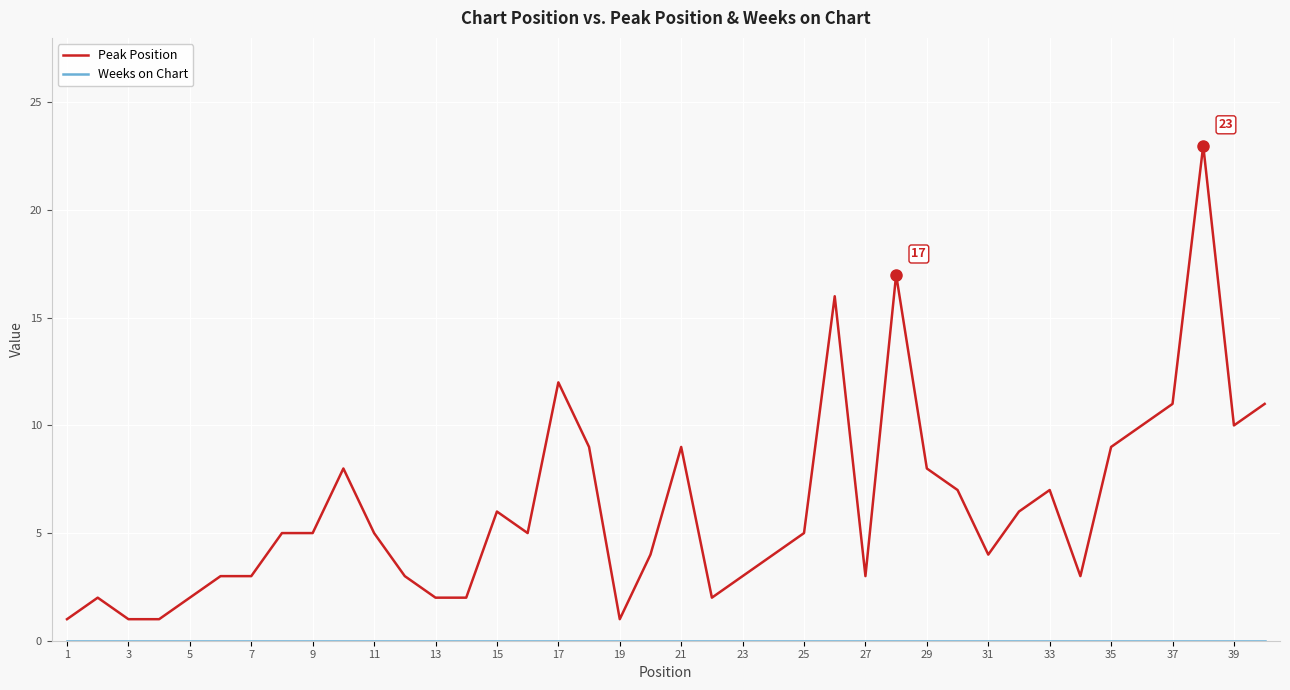

What is the average value of the Peak Position series?

6